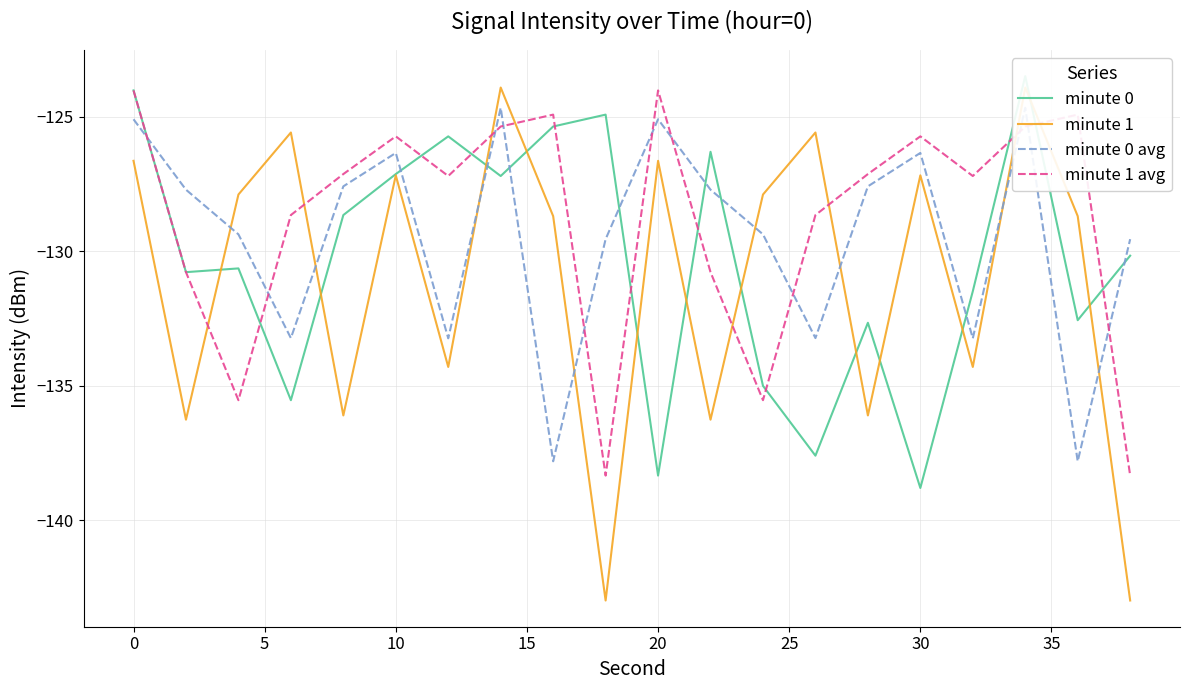

Which series has the largest total across all categories?

minute 1 avg